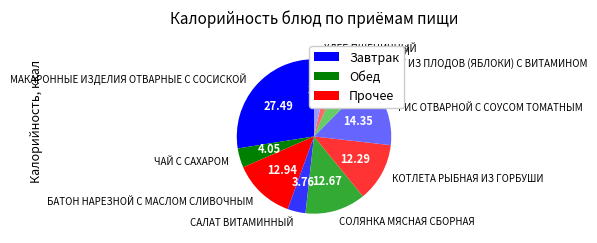

Do КОМПОТ ИЗ ПЛОДОВ (ЯБЛОКИ) С ВИТАМИНОМ and САЛАТ ВИТАМИННЫЙ together represent more than half of the pie?

No